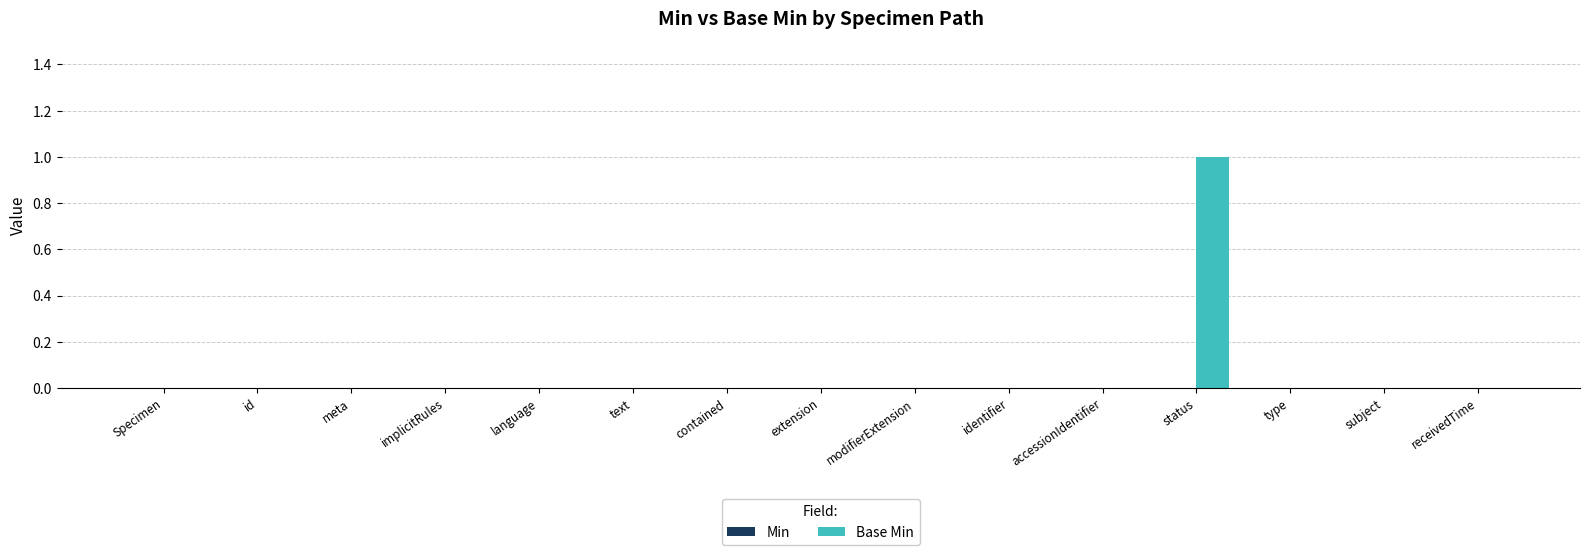

Are the bars horizontal?

No